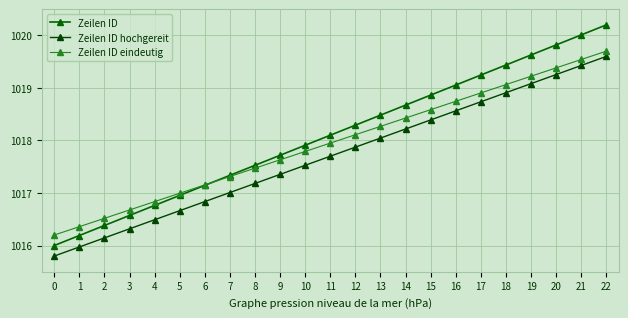

What is the value of the Zeilen ID hochgereit point at the 15th from the left?

1018.2